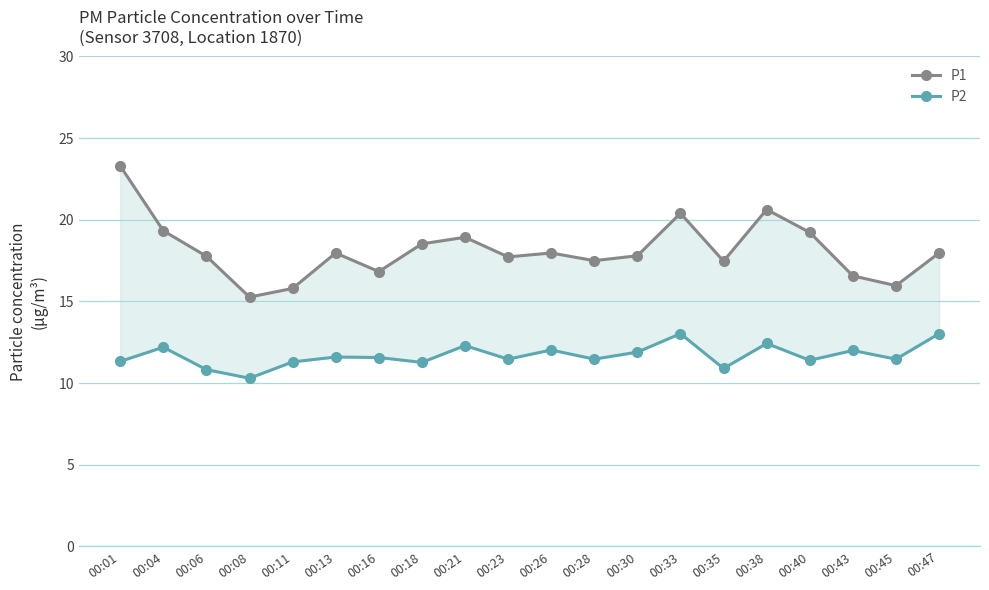

What is the difference between the maximum and minimum values in the P2 series?

2.7